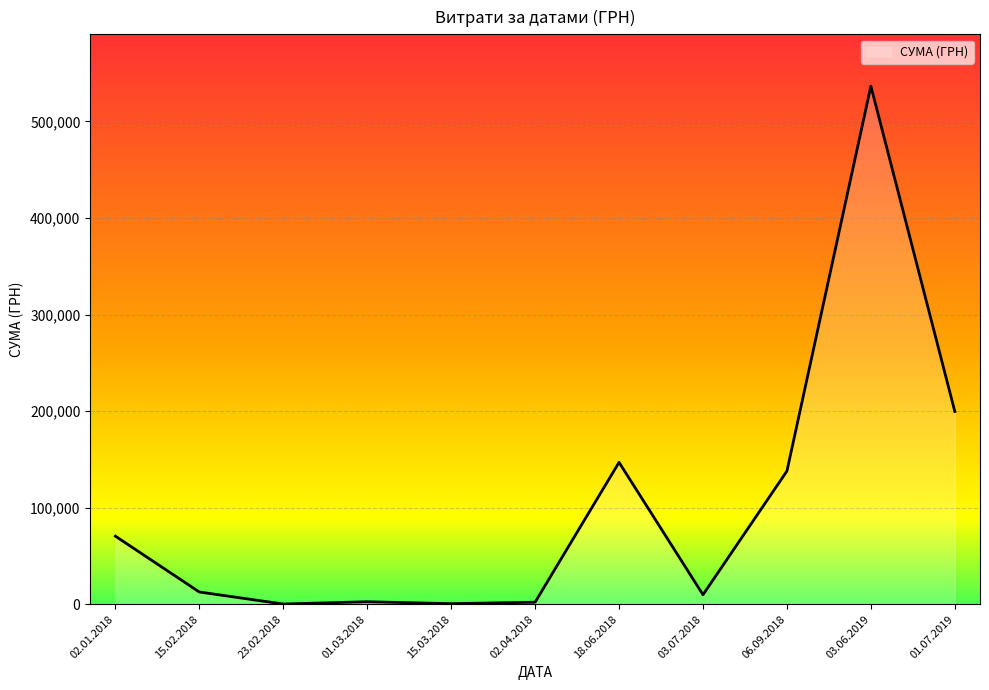

What is the difference between the maximum and minimum values?

536293.7